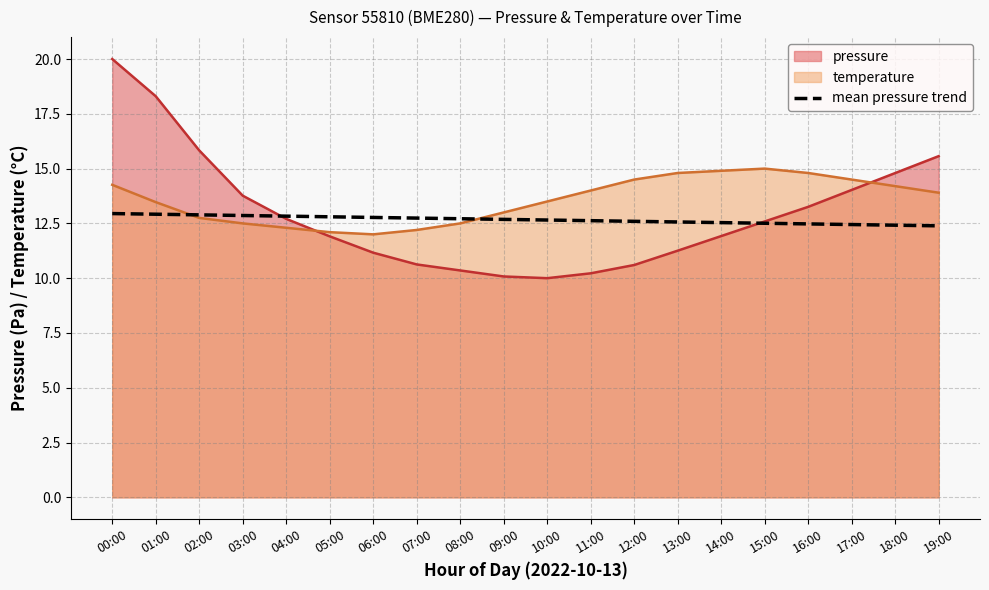

At which category does the chart reach its peak across all series?

00:00